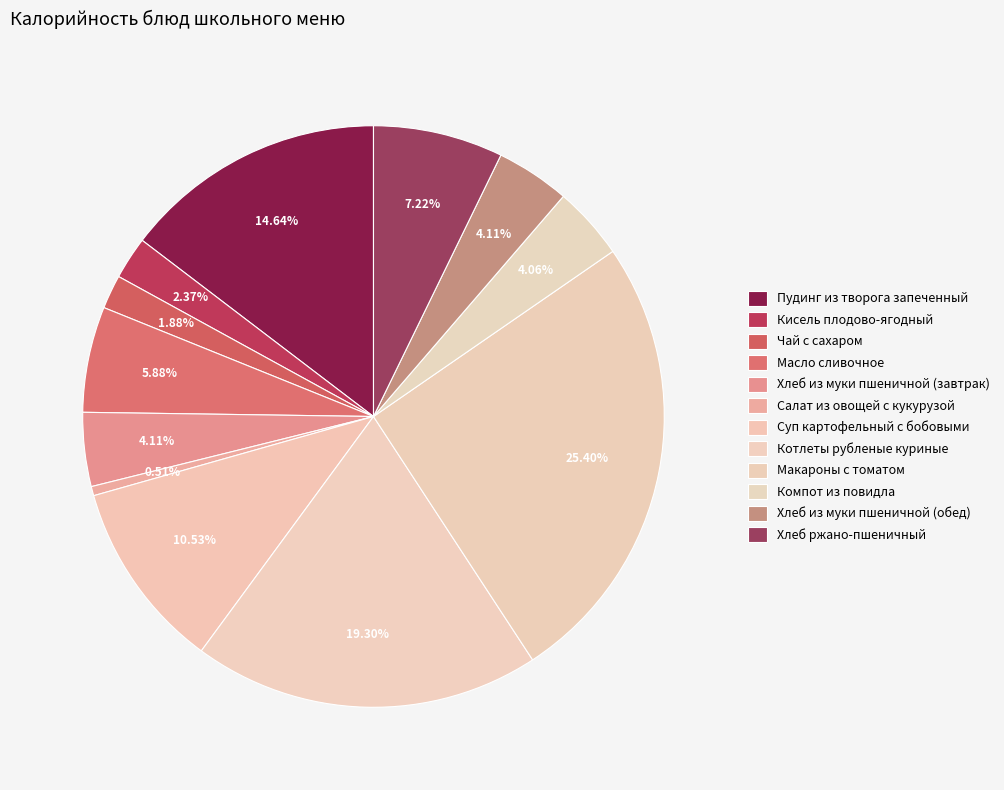

What percentage do Макароны с томатом and Хлеб из муки пшеничной (обед) together represent?

29.5%